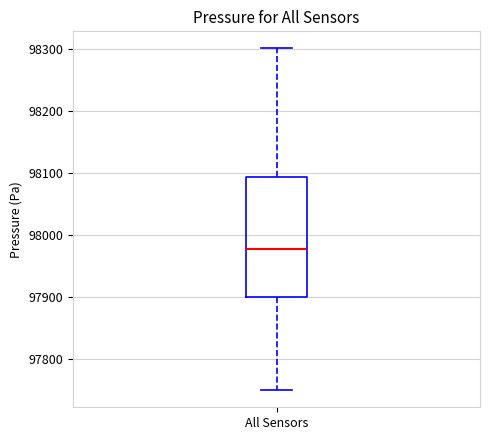

Transcribe this box plot: give where the median line is, the range the box spans, and where the two whiskers end, as read against the y-axis. The values are not printed on the chart, so give them approximately, as read against the axis.

median 97980, box 97900 to 98090, whiskers 97750 to 98300